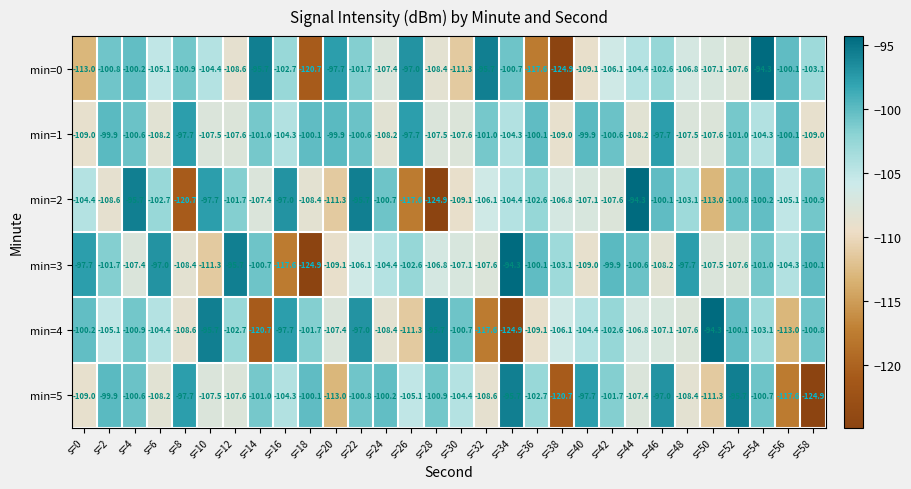

What is the difference between the highest and lowest values at s=38?

21.8